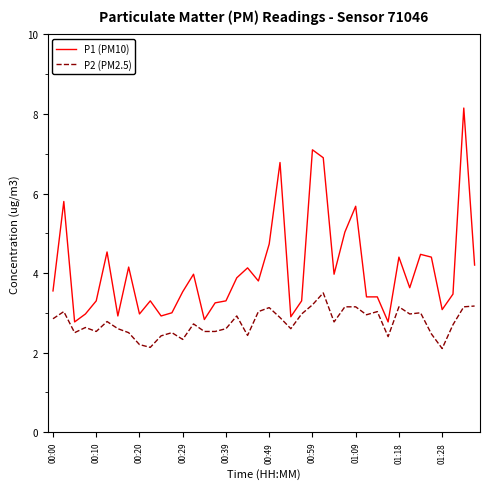

Which series has the widest spread of values?

P1 (PM10)